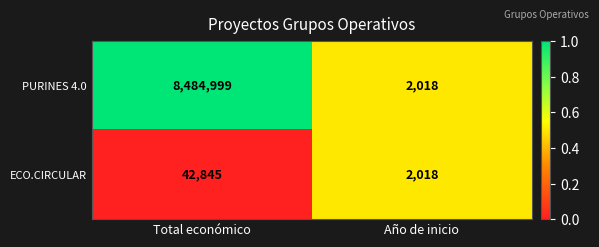

Which label corresponds to the smallest value in the chart?

Año de inicio